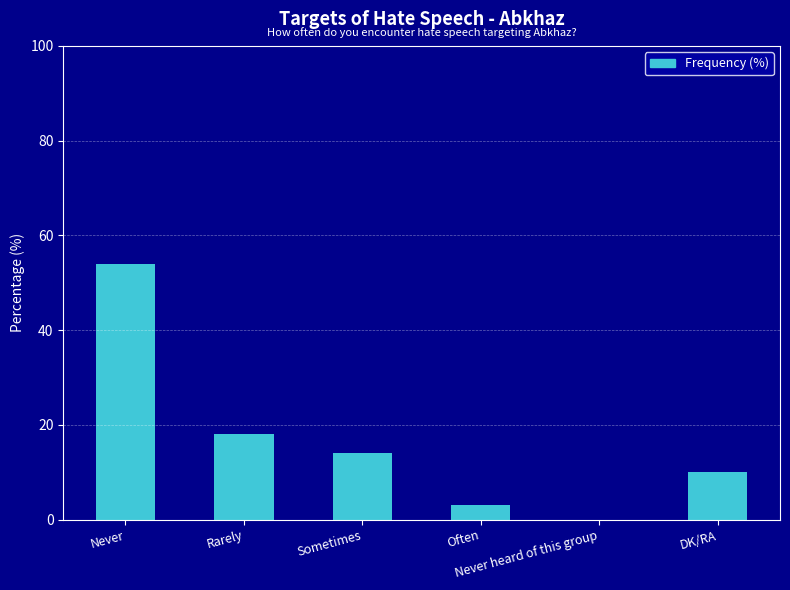

What is the maximum value shown in the chart?

54